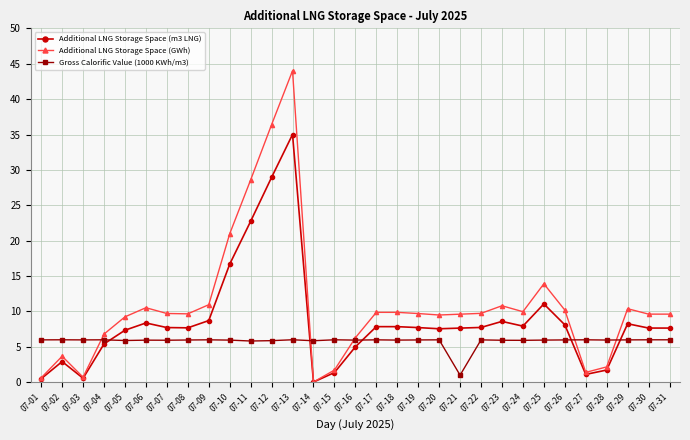

Rank the series by their average value, from lowest to highest.

Gross Calorific Value (1000 KWh/m3), Additional LNG Storage Space (m3 LNG), Additional LNG Storage Space (GWh)